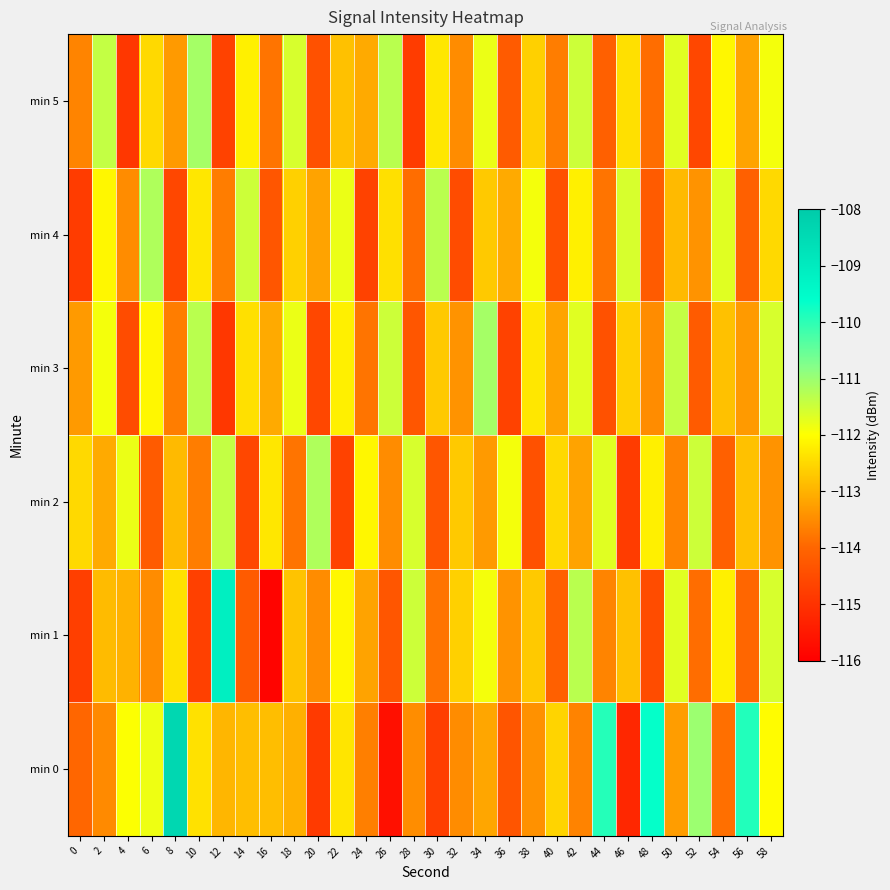

Which series has the largest range (max minus min)?

min 0